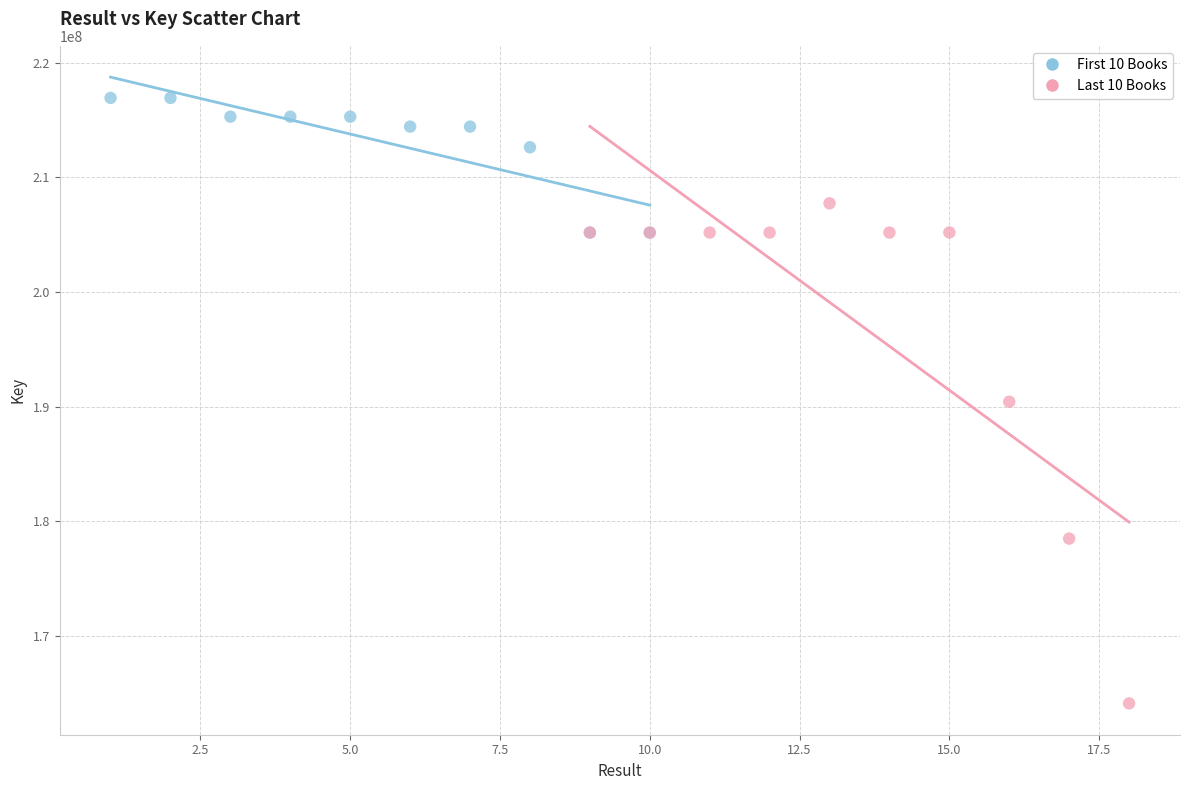

Which series contains the lowest Y value?

Last 10 Books